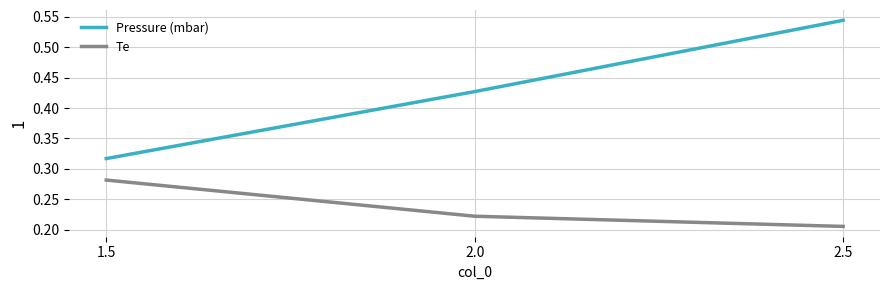

List the series in order of their peak value, highest first.

Pressure (mbar), Te